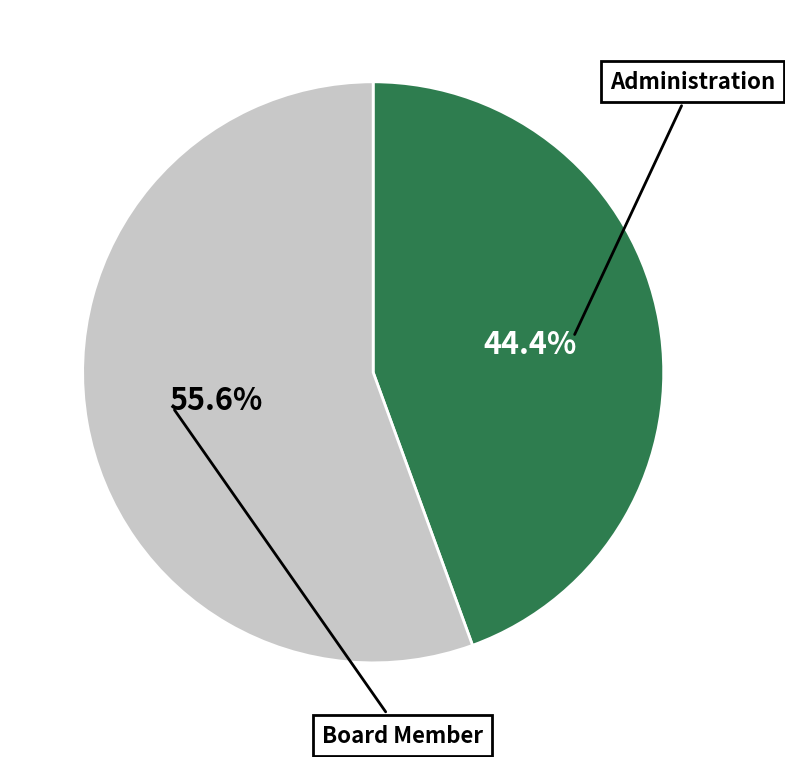

To the nearest percent, what is the average slice percentage?

50%